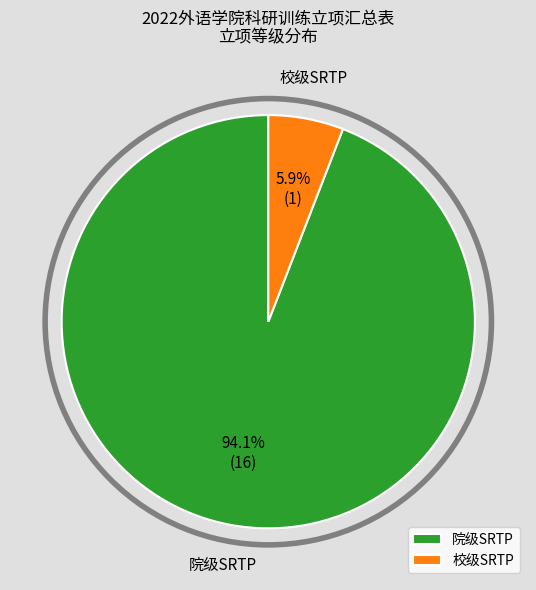

Which slice is the smallest?

校级SRTP